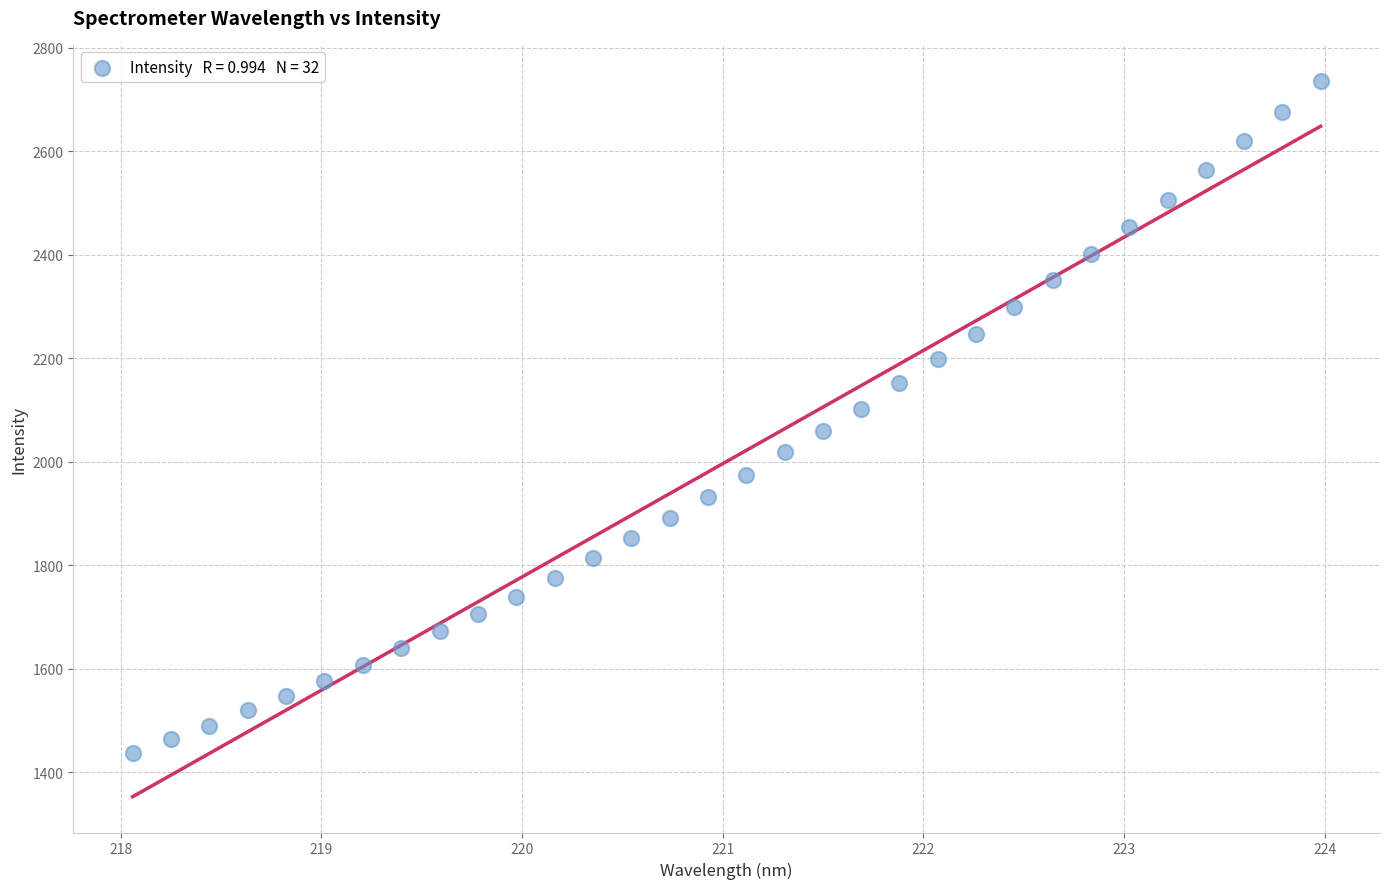

What is the range of Y values (max minus min)?

1298.9